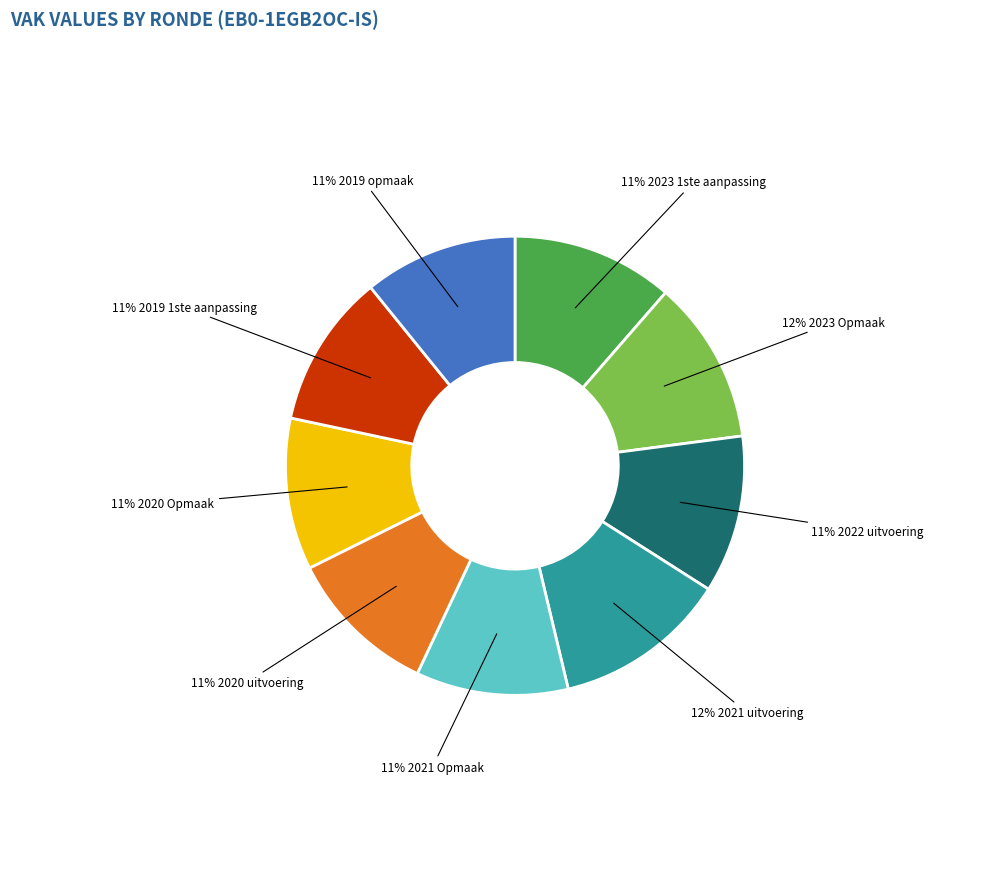

Does any single category account for the majority?

No